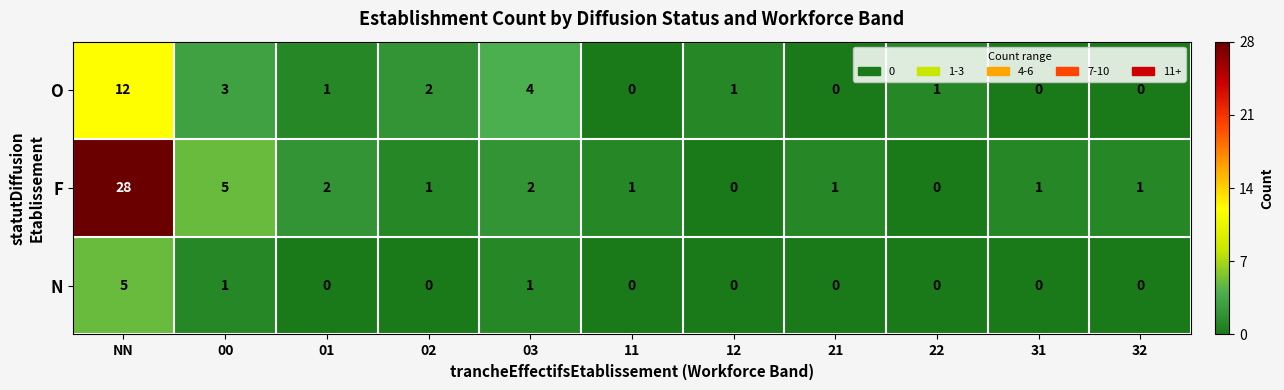

What is the difference between the highest and lowest values at 00?

4